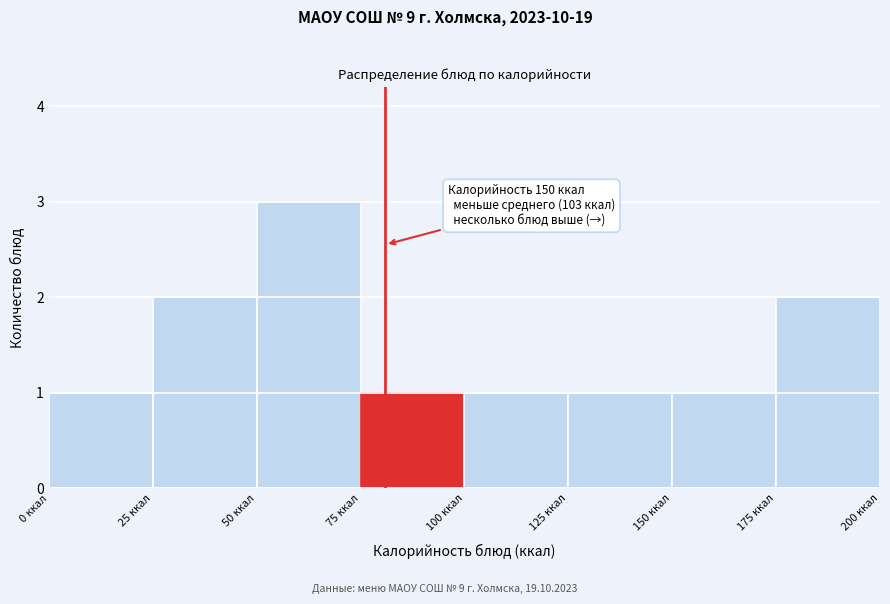

Over which range of the x-axis is the bar tallest?

50 to 75